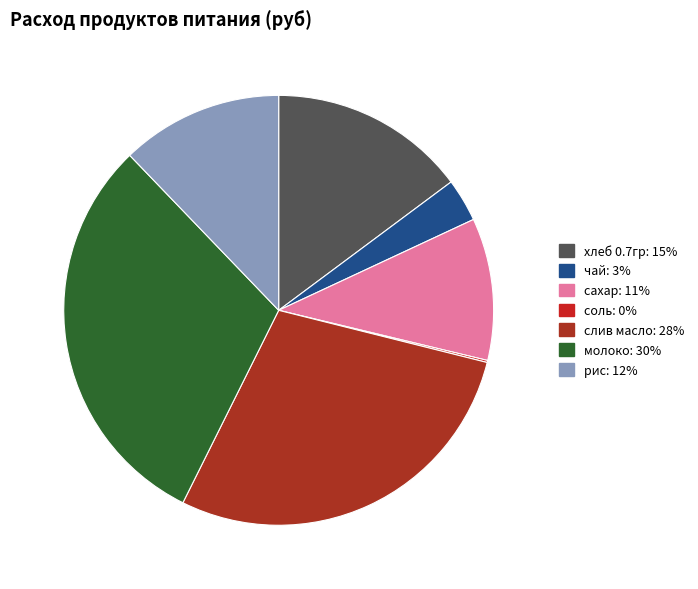

The слив масло slice represents 22% of the pie. True or false?

False